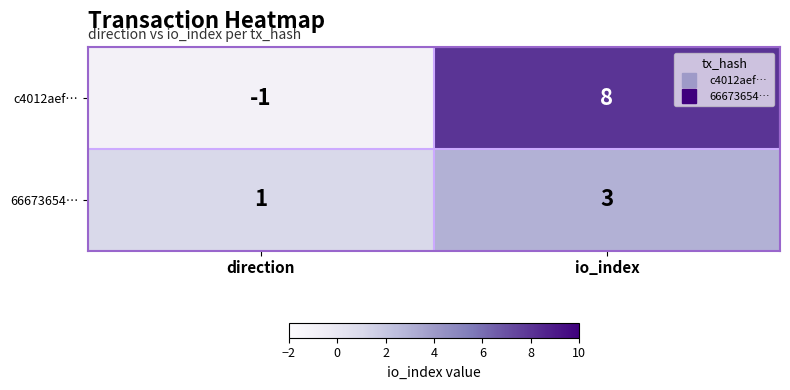

Reading left to right, what are all the values shown in this chart?

c4012aef…: direction=-1	io_index=8
66673654…: direction=1	io_index=3